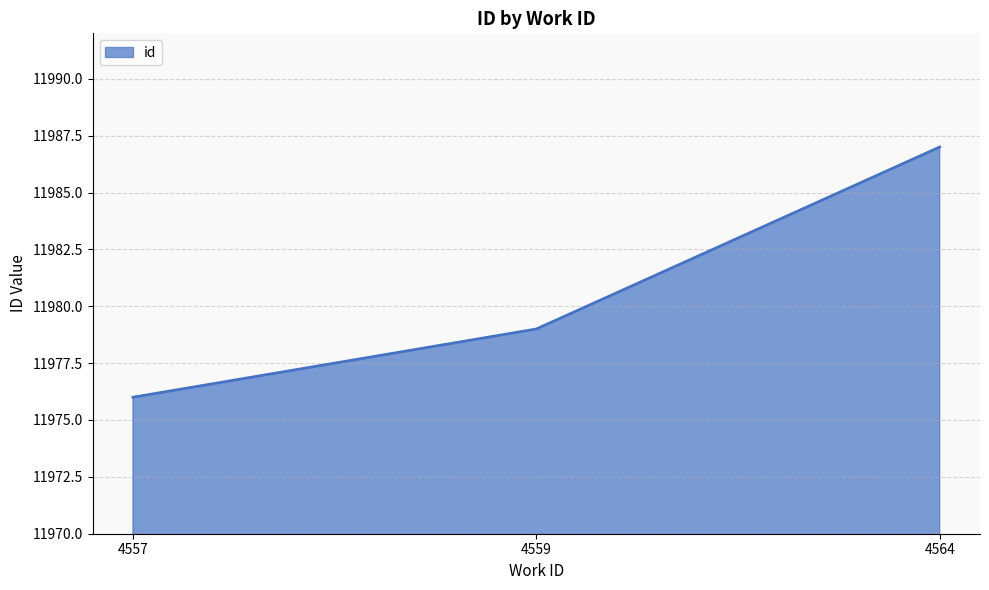

What is the maximum value shown in the chart?

11987